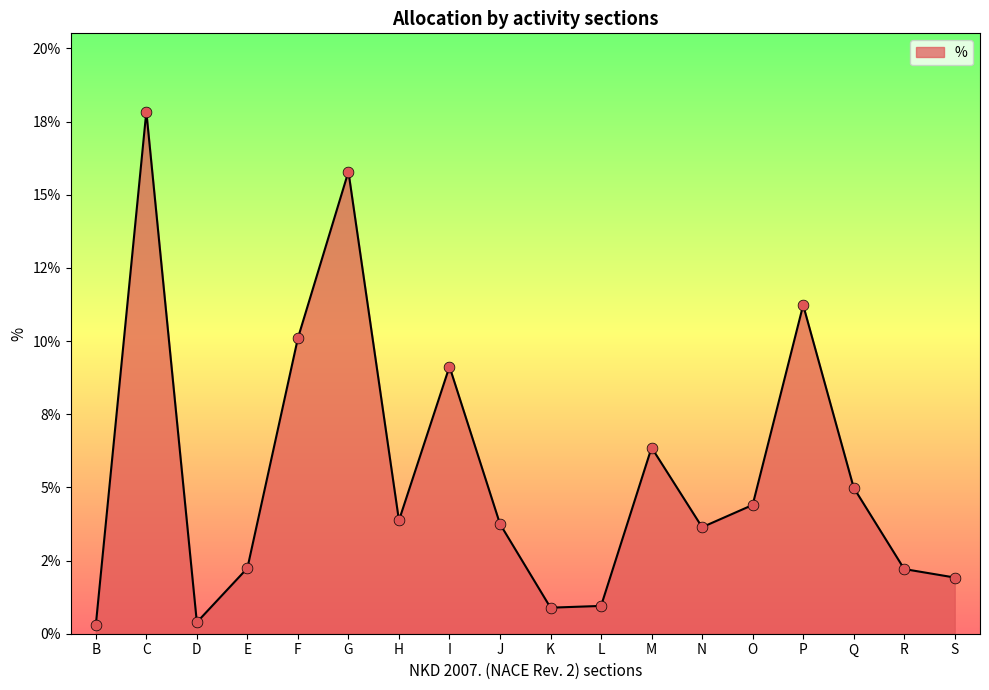

Which has a higher value, Q or O?

Q